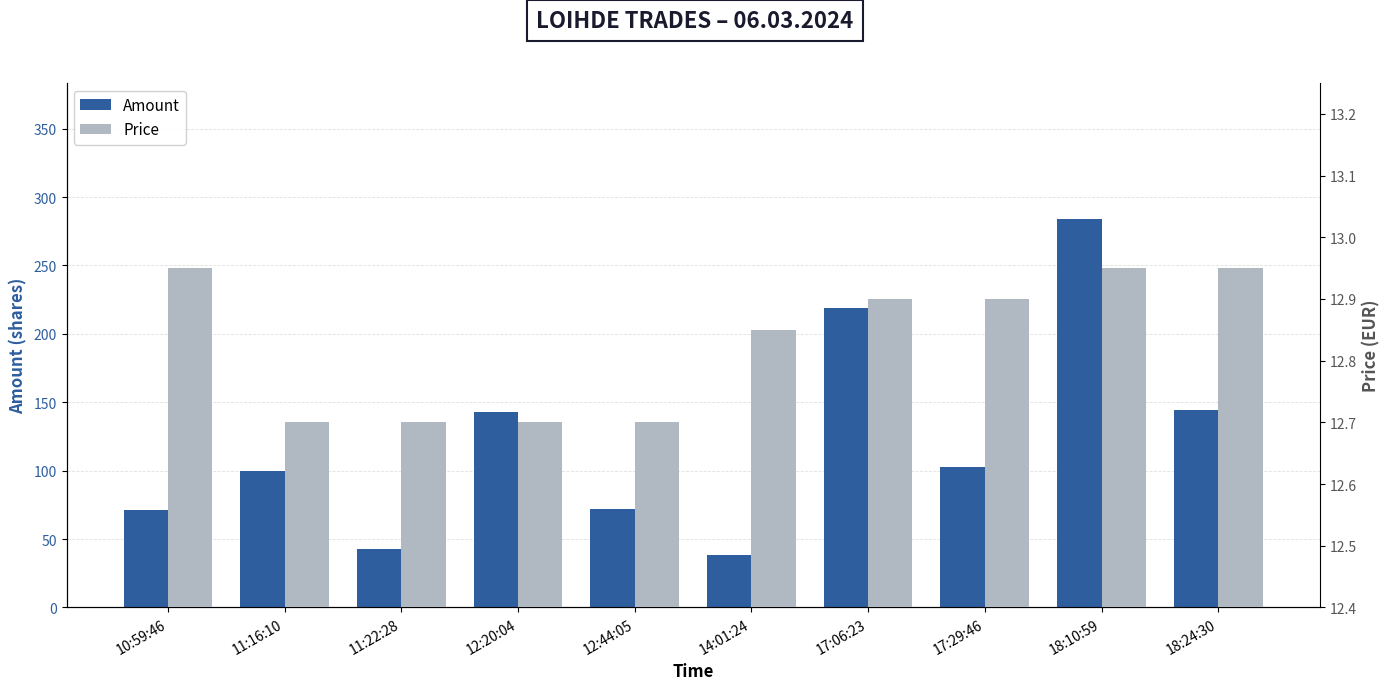

What is the sum of the Amount values at 14:01:24 and 18:10:59?

322.0